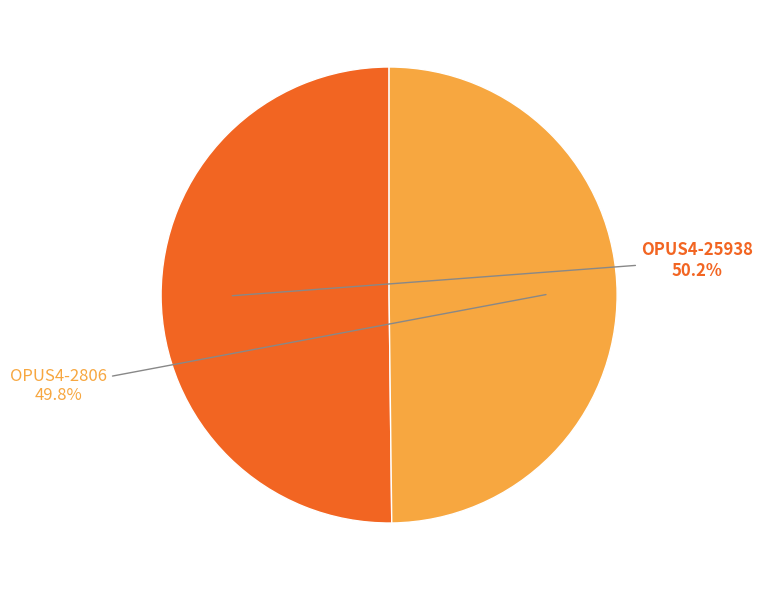

Approximately how many times larger is the value at OPUS4-25938 compared to OPUS4-2806?

1.0